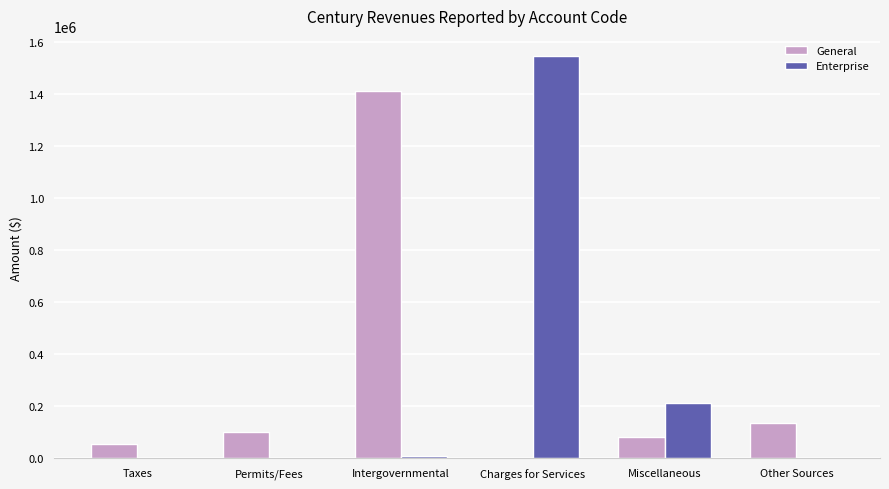

At which category is the sum across all series the highest?

Charges for Services